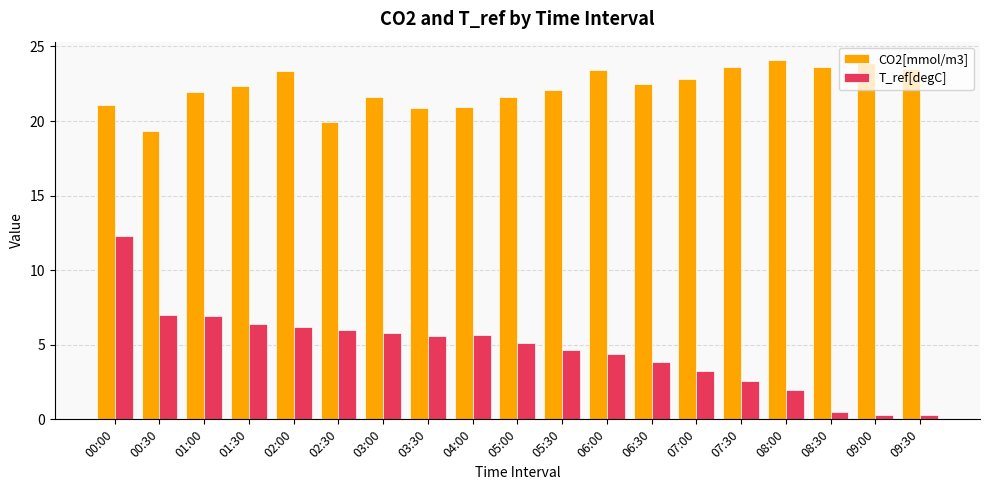

Is the value of T_ref[degC] at 00:30 greater than the value of CO2[mmol/m3] at 03:00?

No